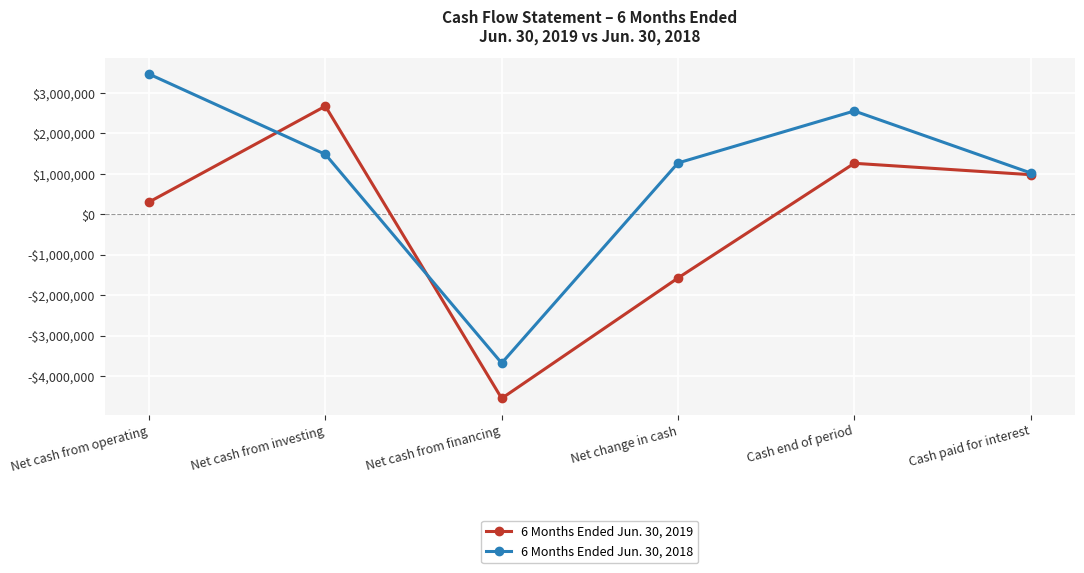

True or false: 6 Months Ended Jun. 30, 2018 and 6 Months Ended Jun. 30, 2019 intersect in this chart.

True